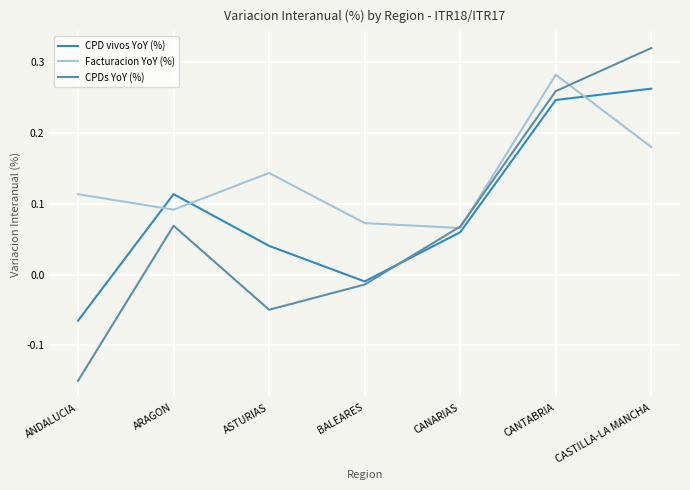

What are all the series names shown in the legend?

CPD vivos YoY (%), Facturacion YoY (%), CPDs YoY (%)